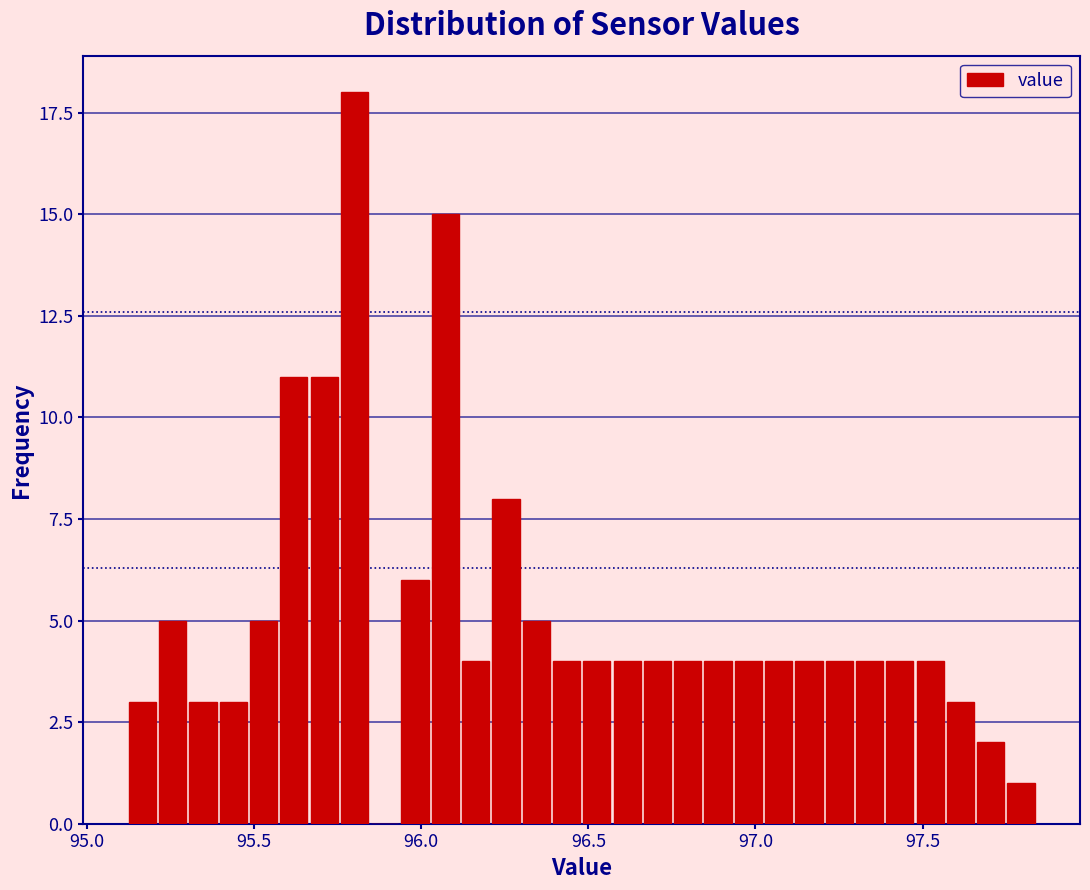

Read against the x-axis, roughly where is the centre of the tallest bar?

95.80